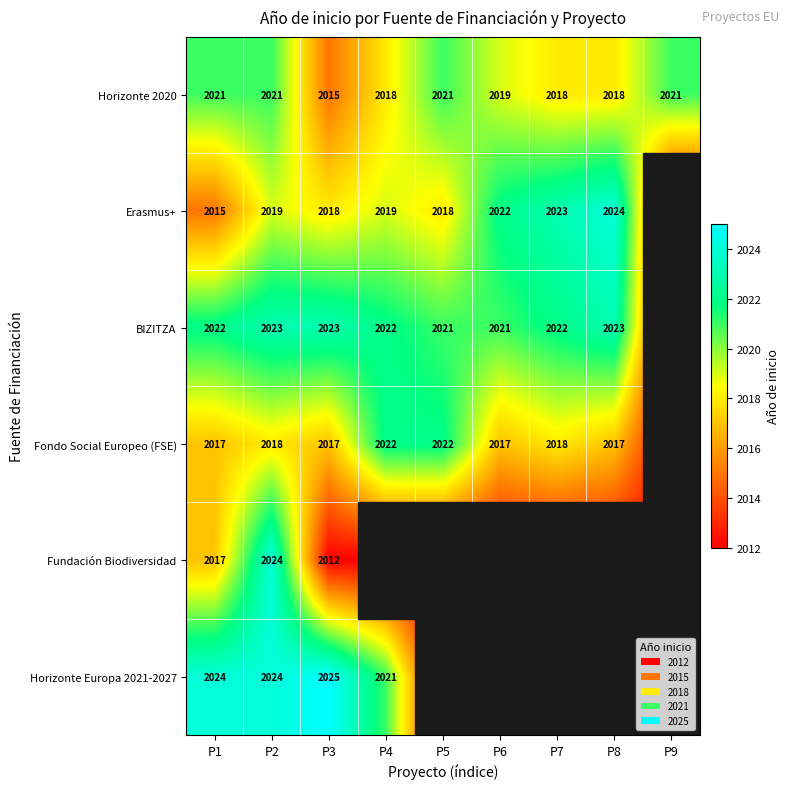

At which category is the sum across all series the highest?

P2